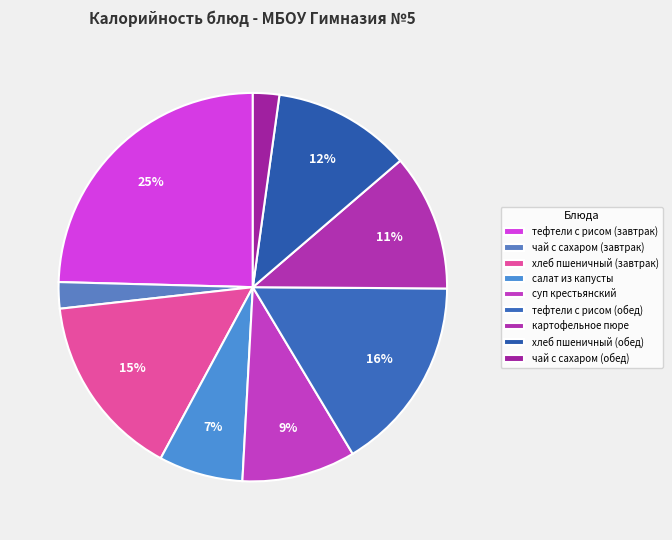

How many segments does this pie chart have?

9